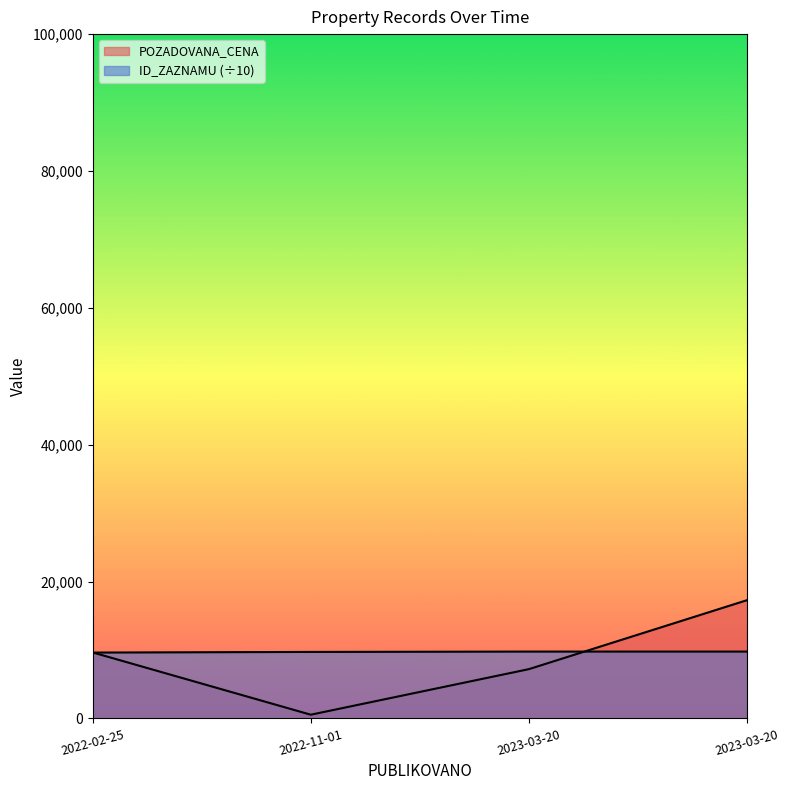

True or false: POZADOVANA_CENA and ID_ZAZNAMU cross at least once.

True